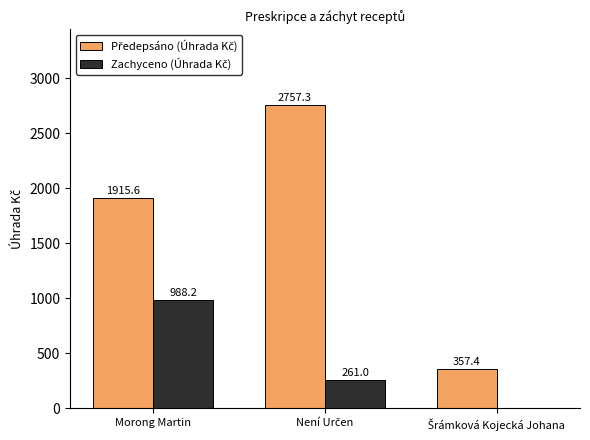

What is the total value across all series at Morong Martin?

2903.8